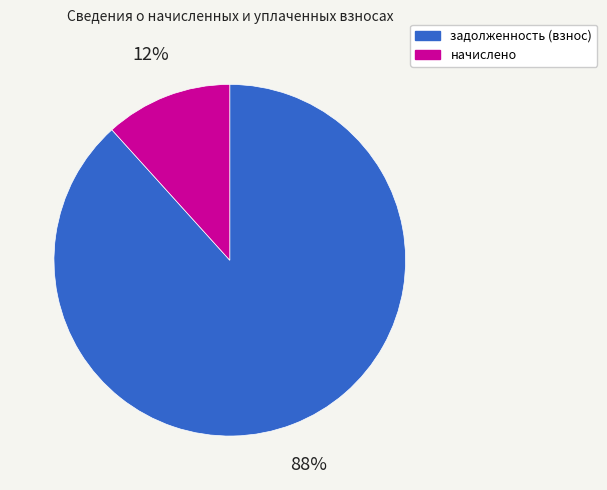

What is the largest slice in the pie chart?

задолженность (взнос)